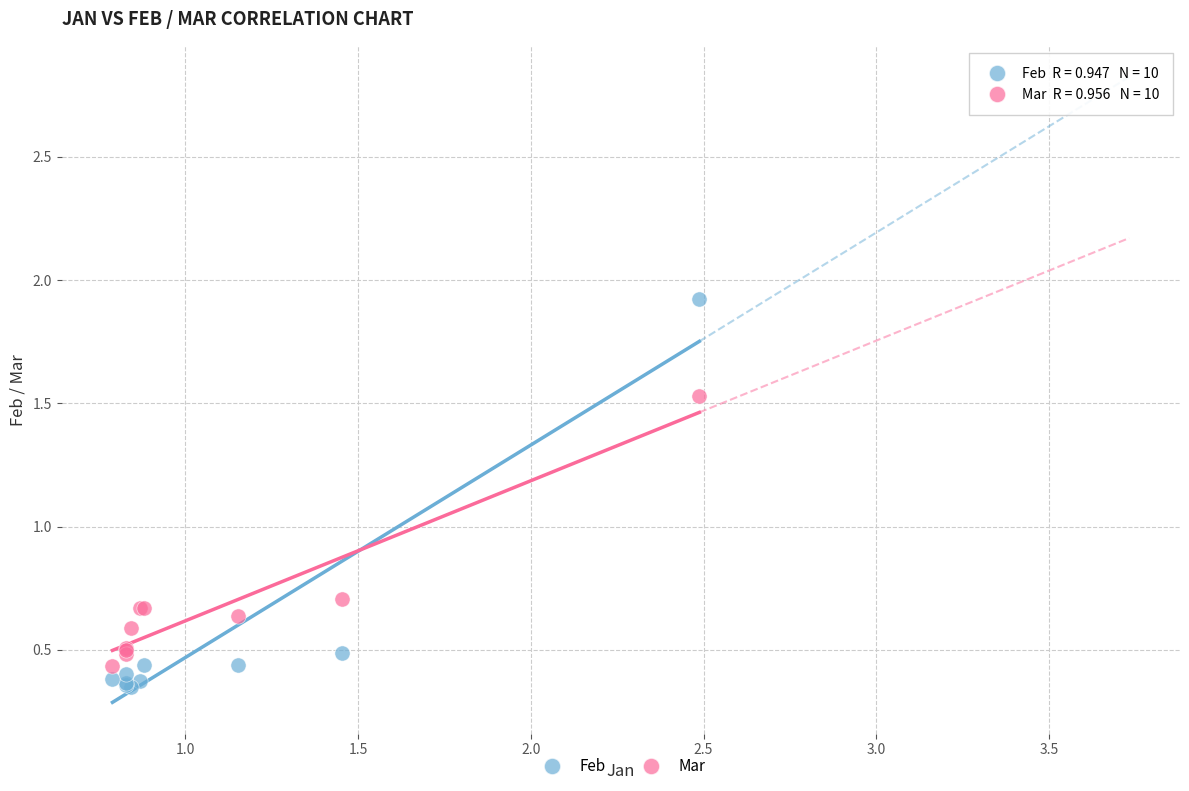

What are all the series names shown in the legend?

Feb, Mar